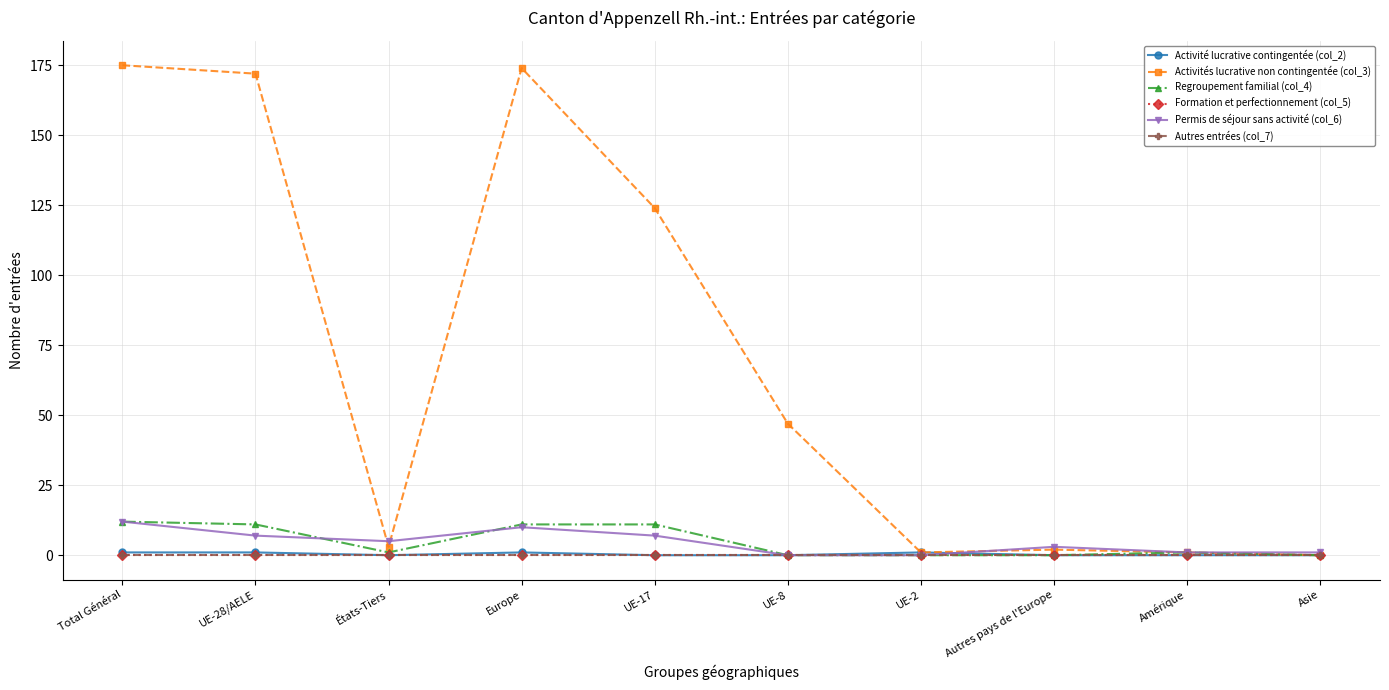

What is the label of the 3rd point from the left?

États-Tiers